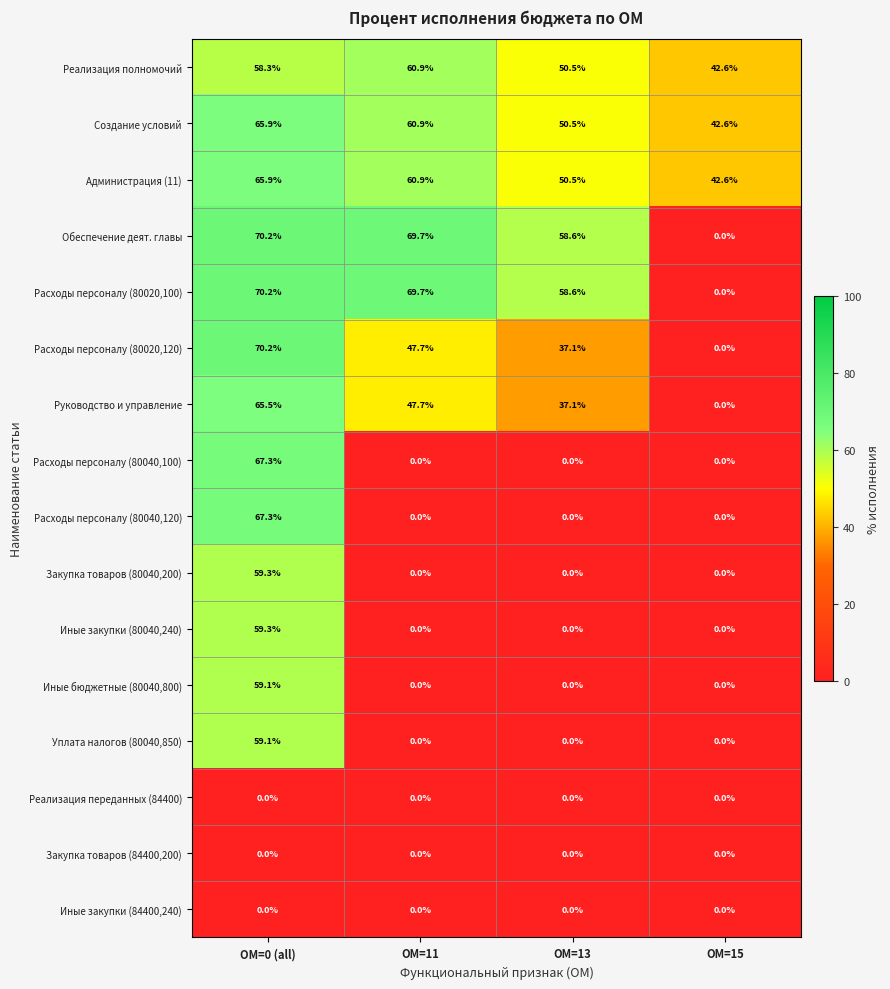

Count the number of data series in this chart.

16